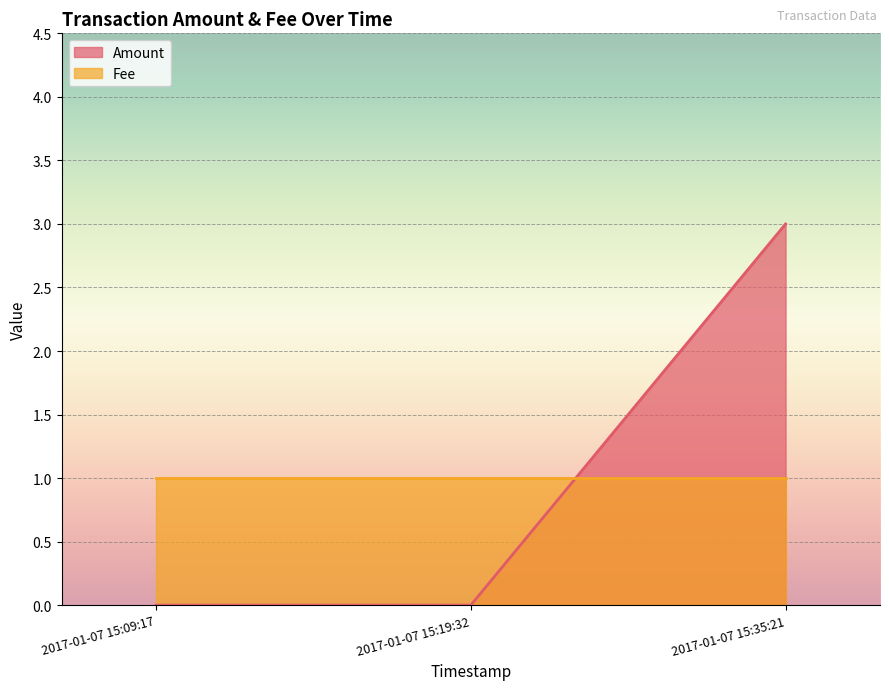

List the labels in order of value, smallest first.

2017-01-07 15:09:17, 2017-01-07 15:19:32, 2017-01-07 15:35:21